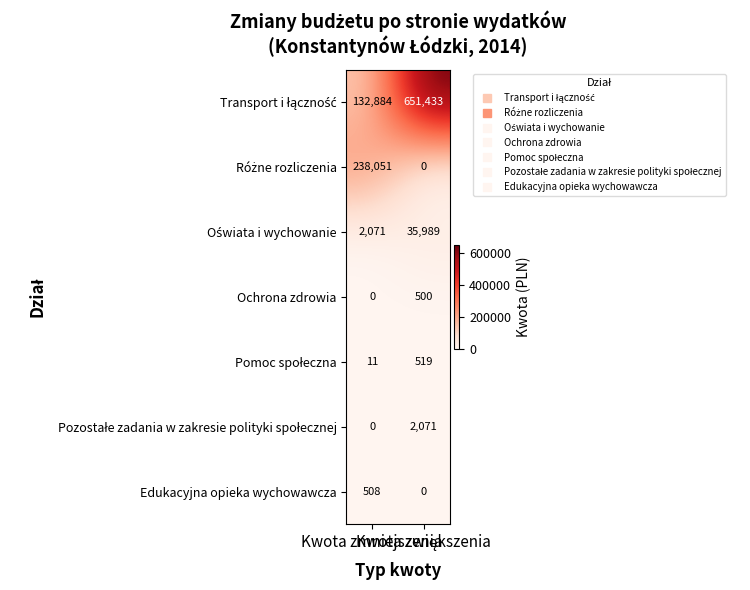

What is the highest value of the Ochrona zdrowia series?

500